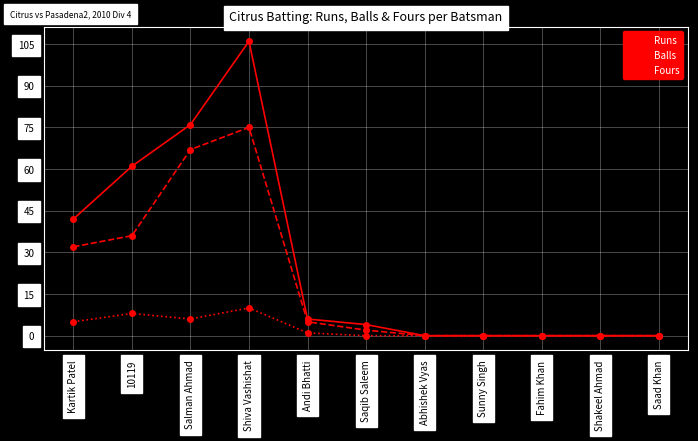

What position from the right is Andi Bhatti?

7